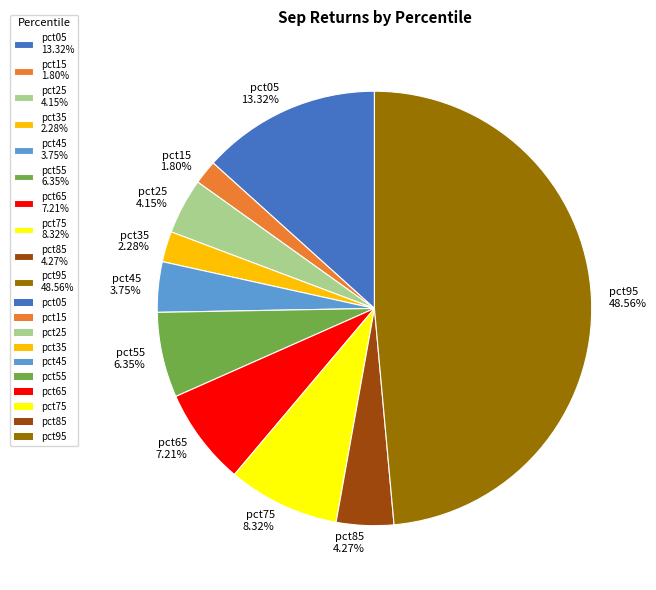

What is the total percentage of pct65 and pct95?

55.8%